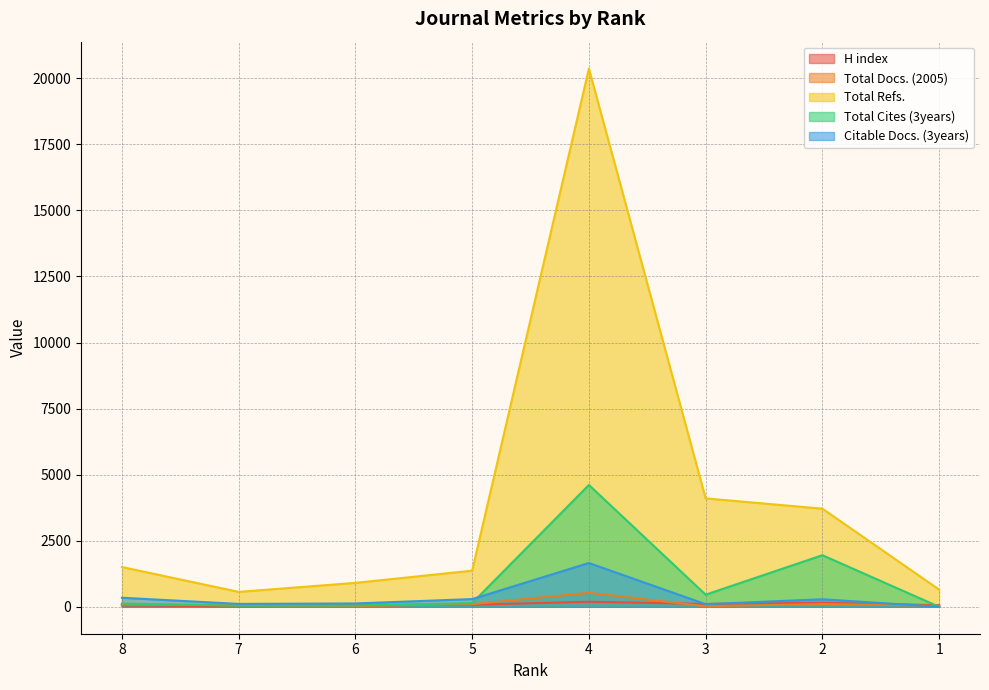

At which label is Citable Docs. (3years) closest to 829?

8